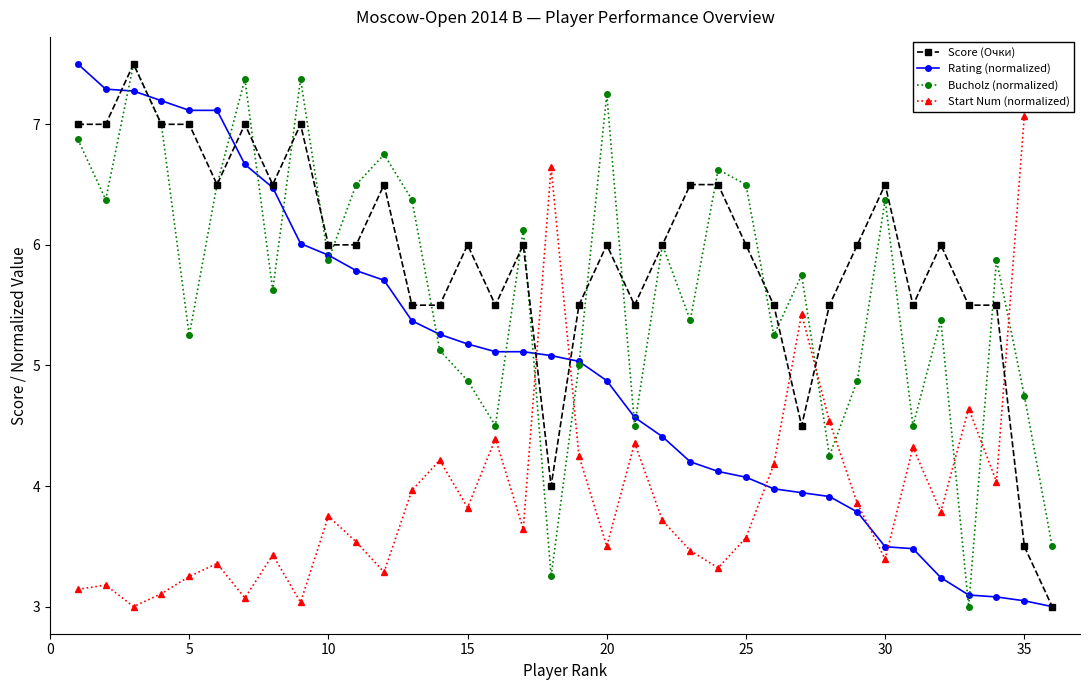

What is the sum of all Bucholz (normalized) values?

204.0